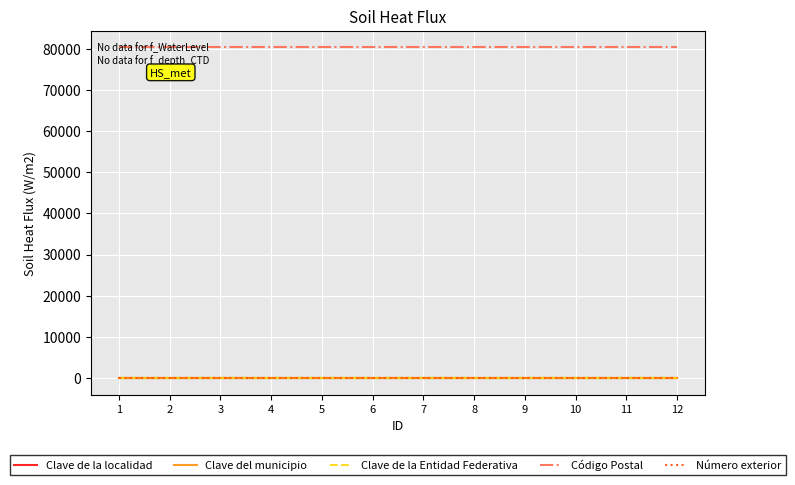

True or false: Código Postal has more than 0 interior local peaks.

False